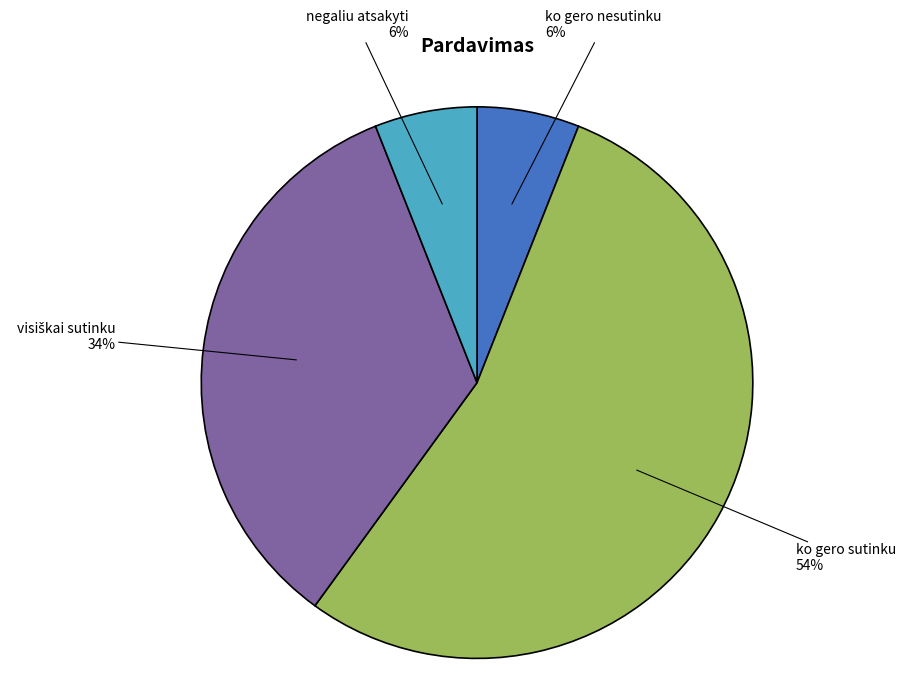

Count the number of slices in the pie.

4